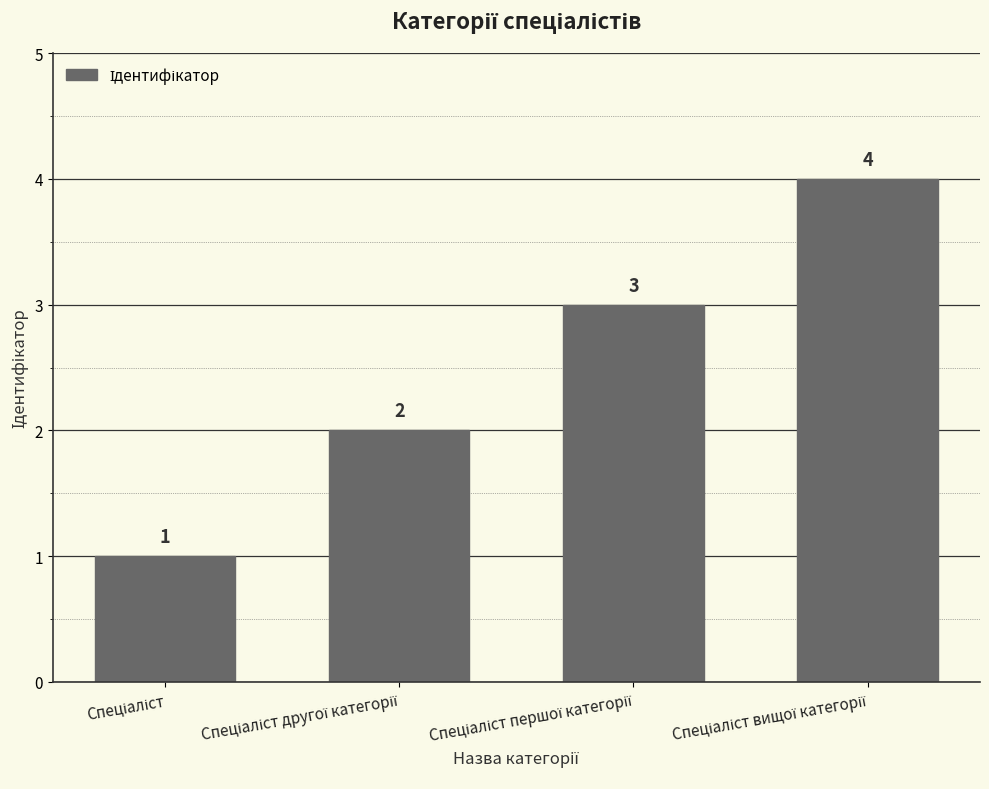

What is the maximum value shown in the chart?

4